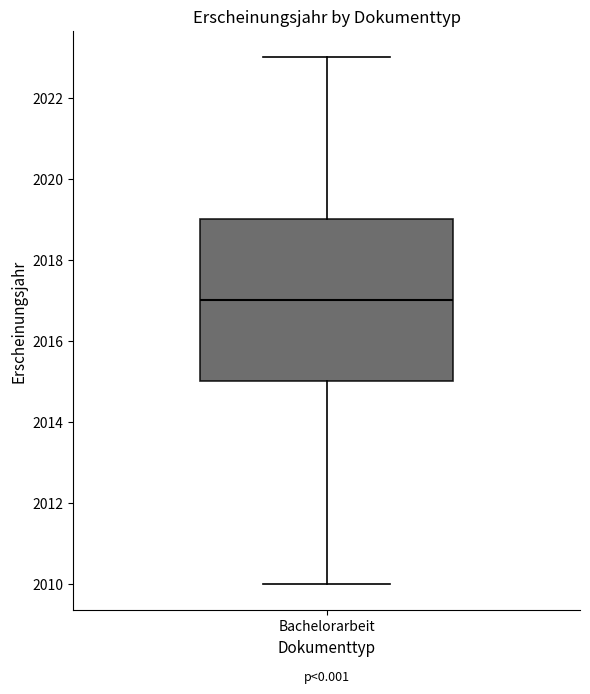

Where does the lower whisker of the box for Bachelorarbeit end on the y-axis? The values are not printed on the chart, so give them approximately, as read against the axis.

2010